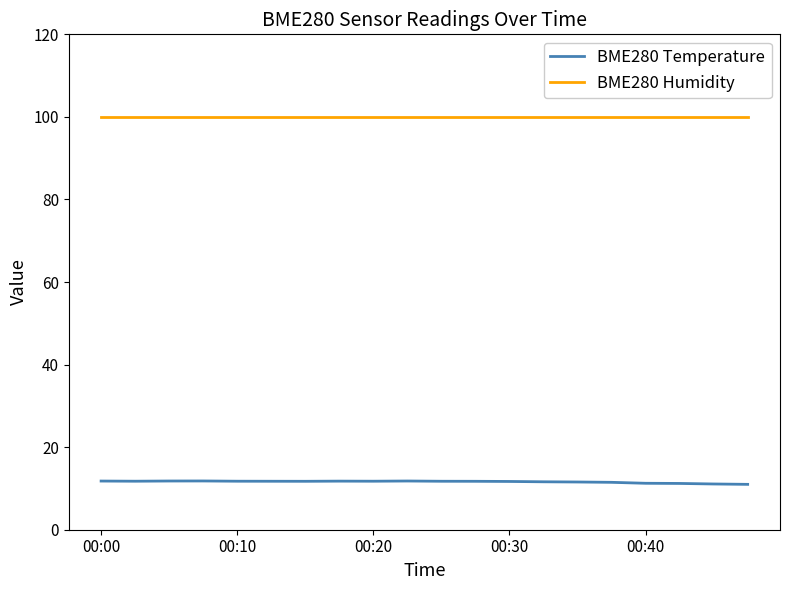

Which series has the largest total across all categories?

BME280 Humidity